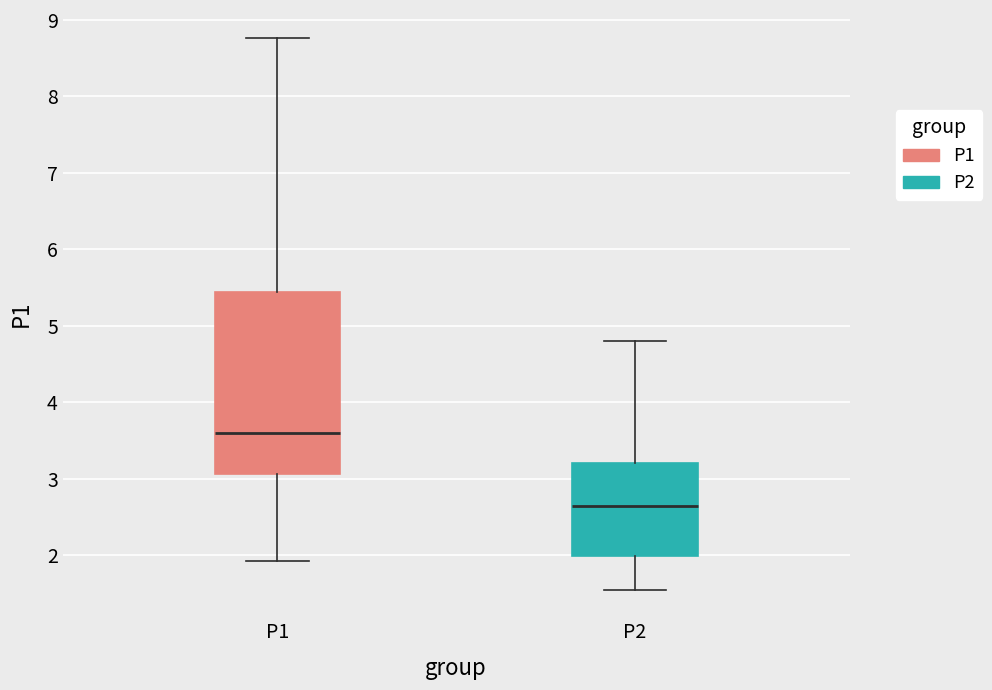

Reading left to right, transcribe this box plot: for each box, give where its median line is, the range the box spans, and where its two whiskers end, as read against the y-axis. The values are not printed on the chart, so give them approximately, as read against the axis.

P1: median 3.6, box 3.1 to 5.4, whiskers 1.9 to 8.8
P2: median 2.6, box 2.0 to 3.2, whiskers 1.6 to 4.8